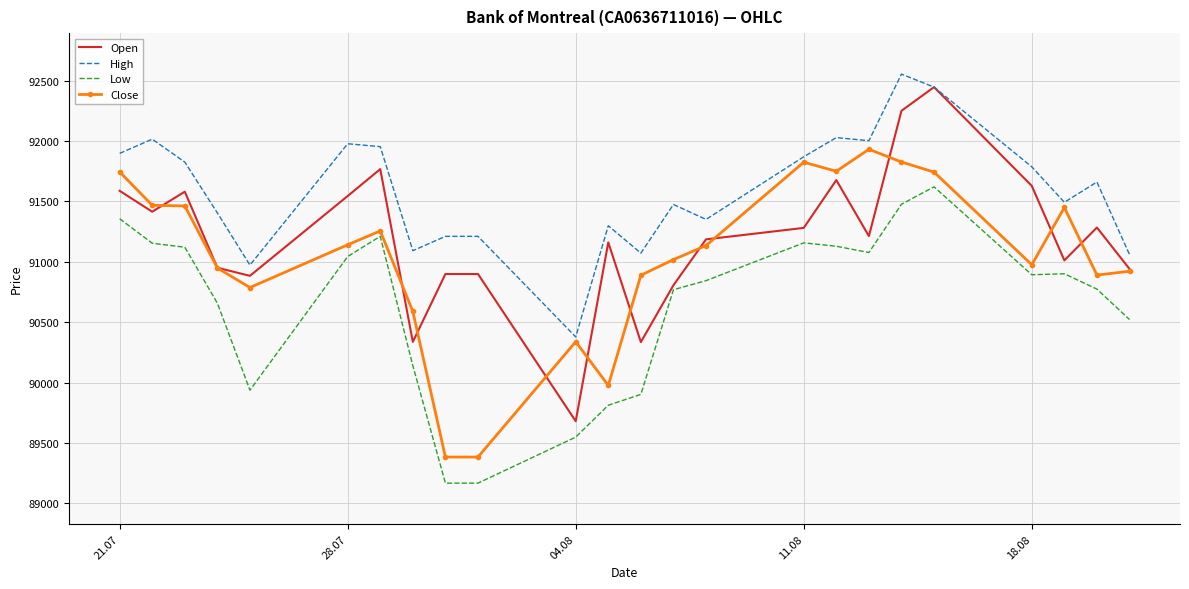

List the series in order of their peak value, highest first.

High, Open, Close, Low